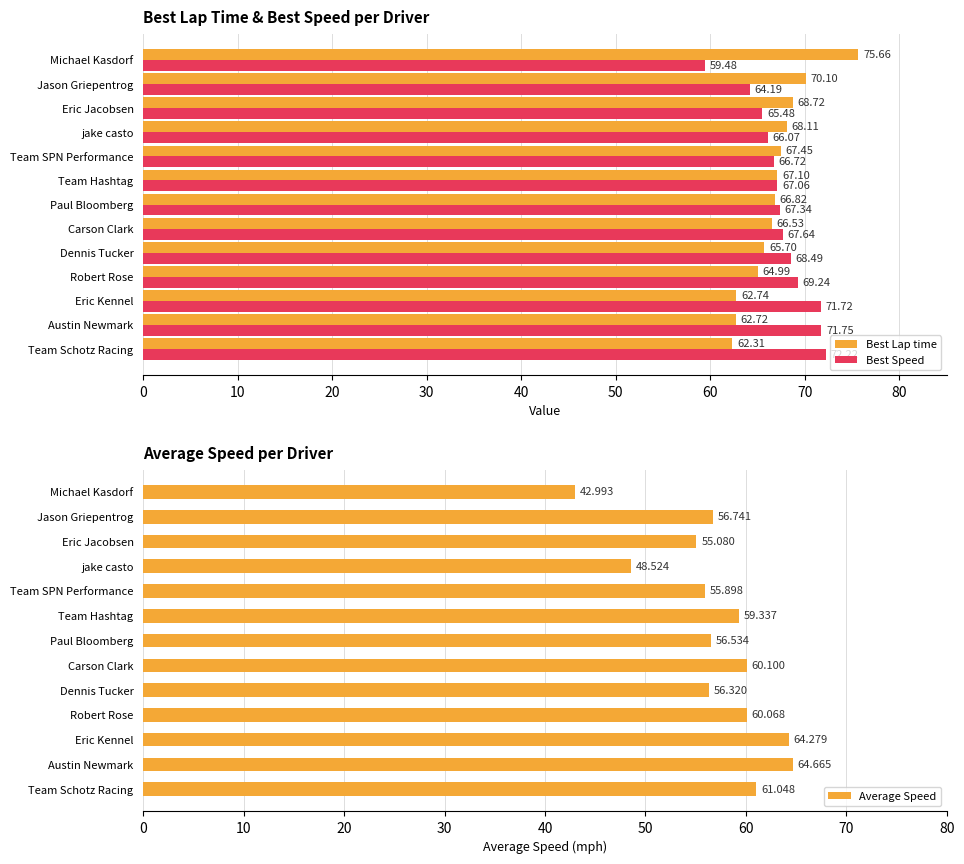

At which label is Best Speed closest to 65?

Eric Jacobsen